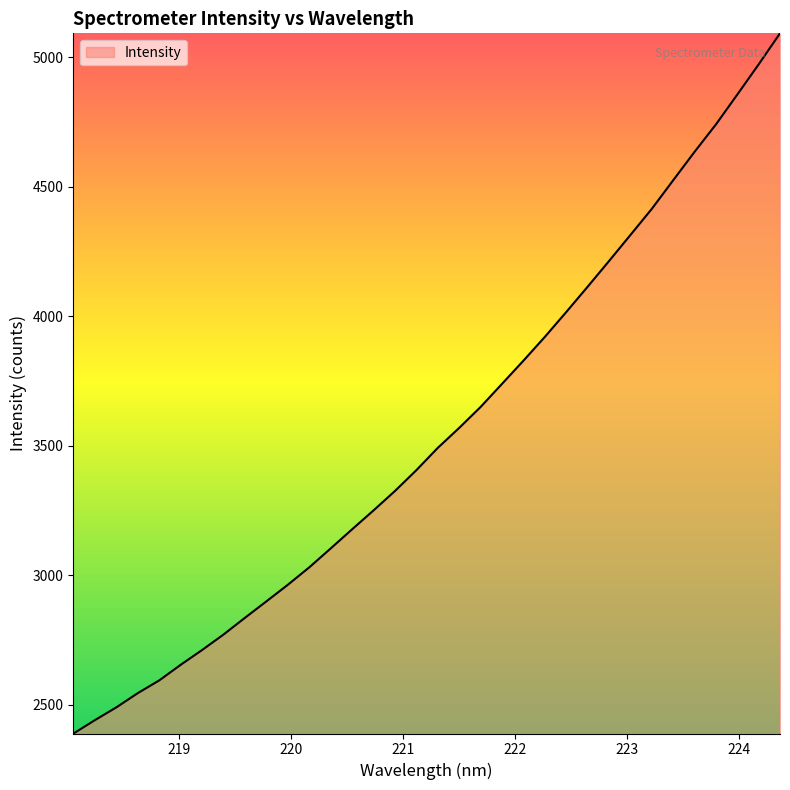

How many lines are shown in the chart?

1